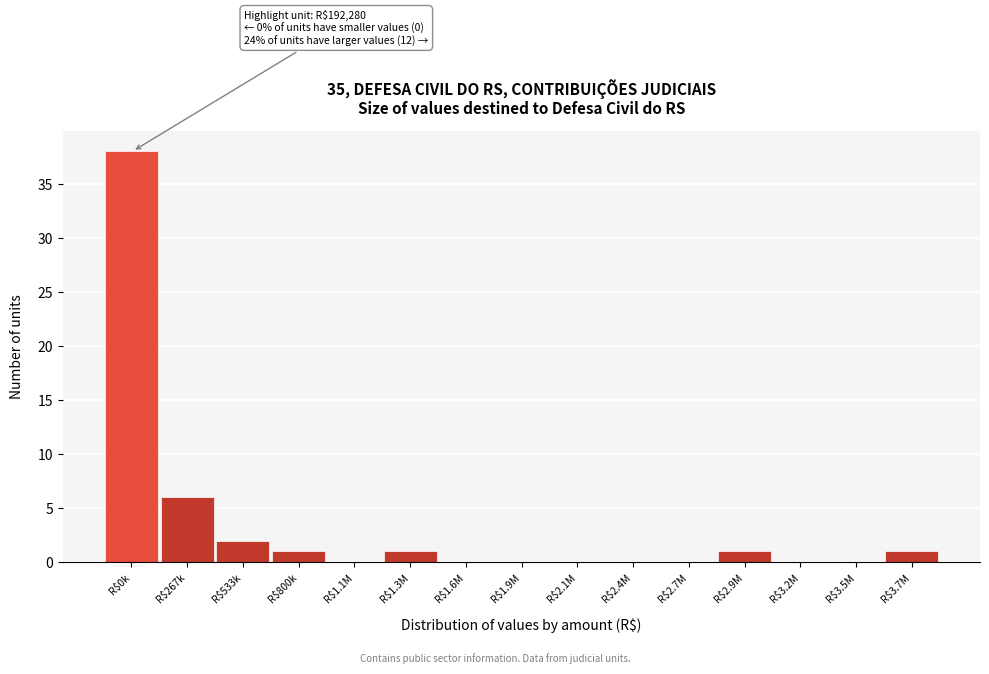

What is the sum of all values?

50